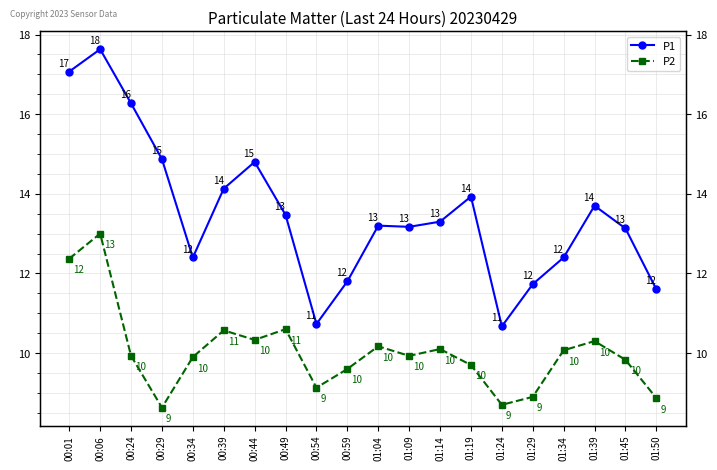

In P1, how many points are lower than both neighbors (excluding endpoints)?

4